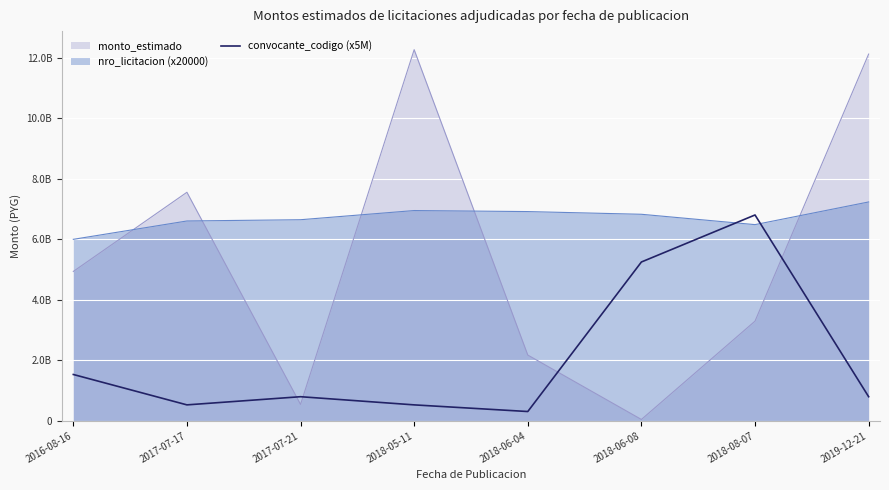

How many lines are shown in the chart?

1